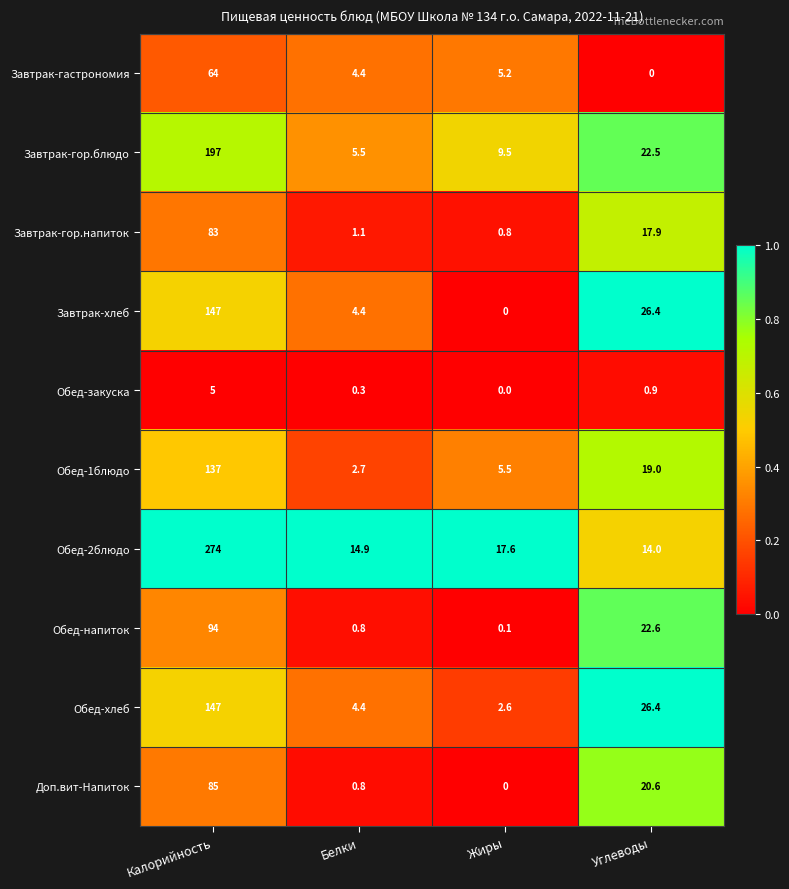

Which series has the largest total across all categories?

Обед-2блюдо